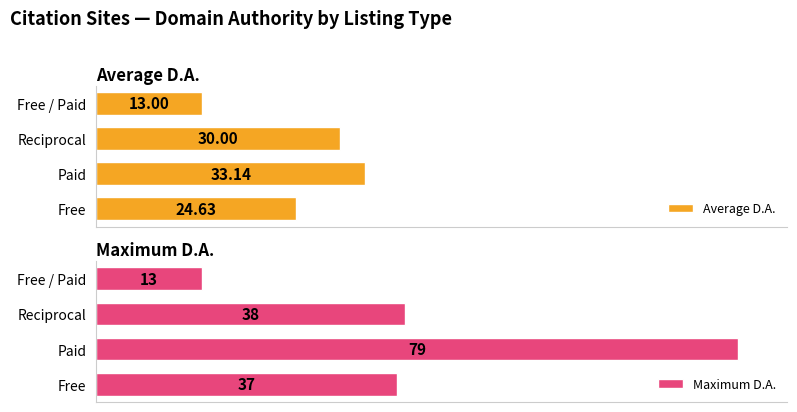

Which series changed the most between 0 and 3?

Maximum D.A.